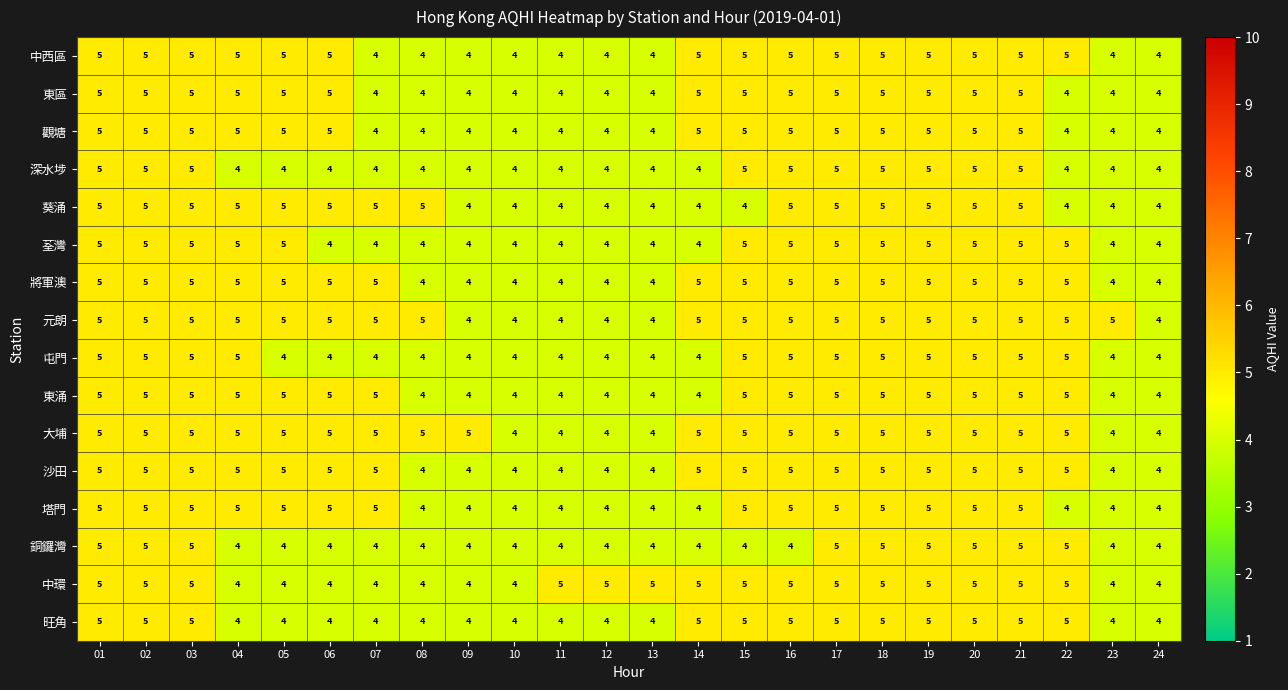

What is the lowest value of the 將軍澳 series?

4